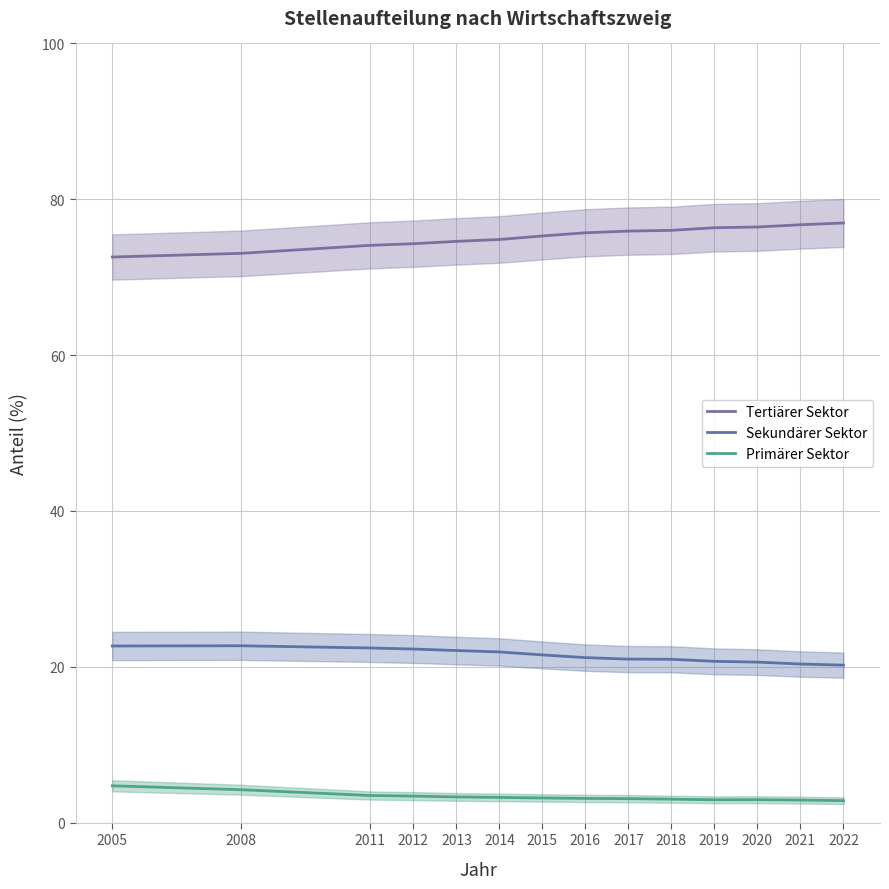

Does the chart have visible grid lines?

Yes